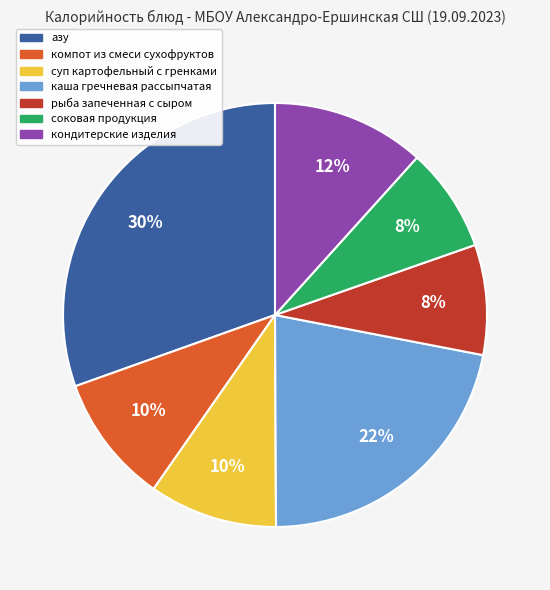

To the nearest percent, what is the difference between the largest and smallest slice percentages?

22%